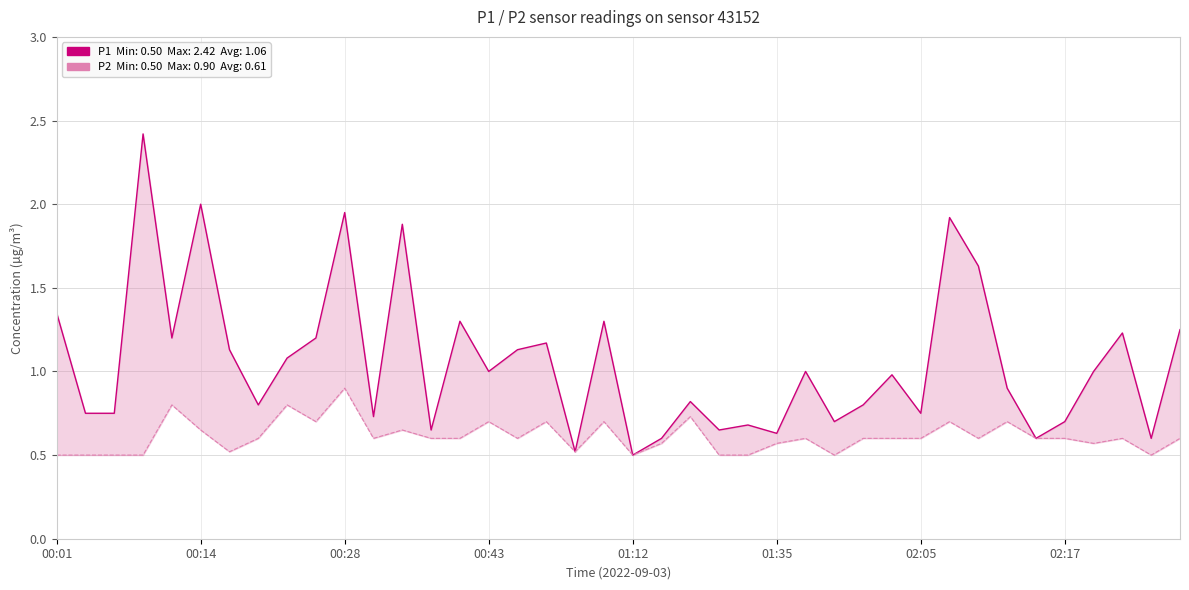

What is the change in value from 30 to 33?

+0.2